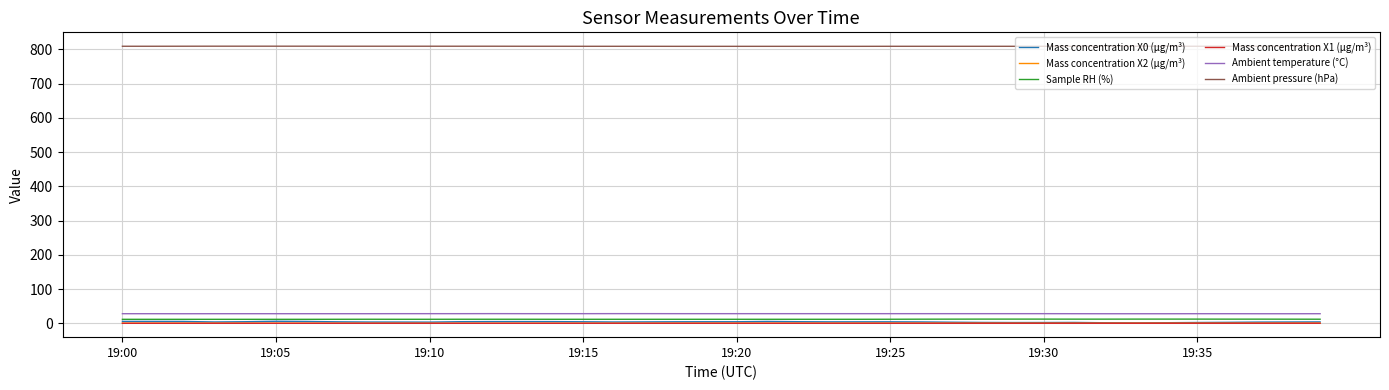

True or false: Mass concentration X1 (μg/m³) and Ambient temperature (°C) cross at least once.

False